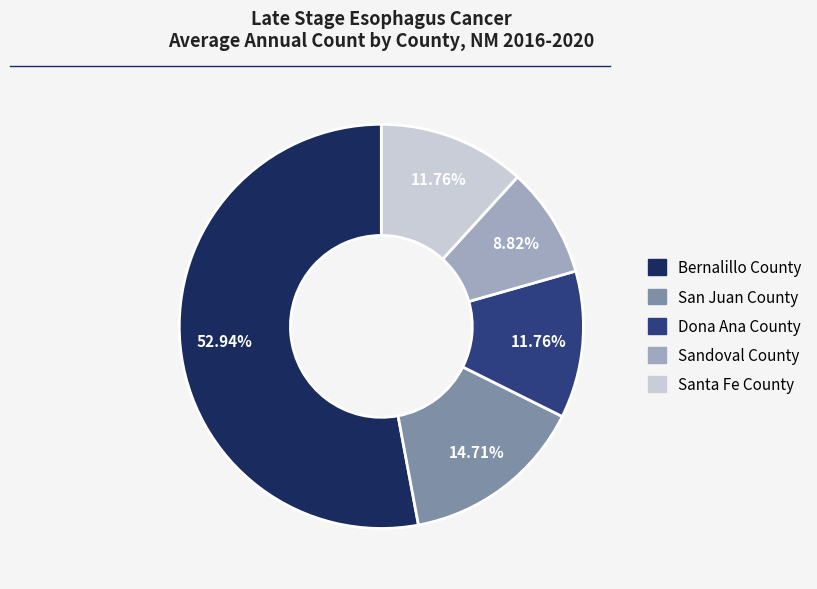

Between Santa Fe County and Bernalillo County, which is larger?

Bernalillo County